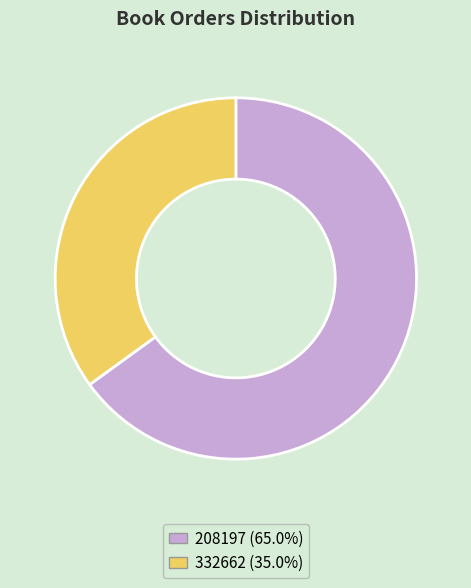

Which has a higher value, 332662 or 208197?

208197